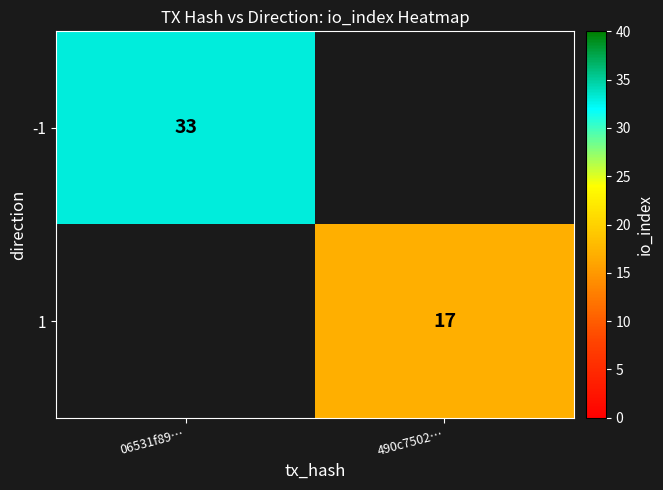

Which label corresponds to the smallest value in the chart?

490c7502…